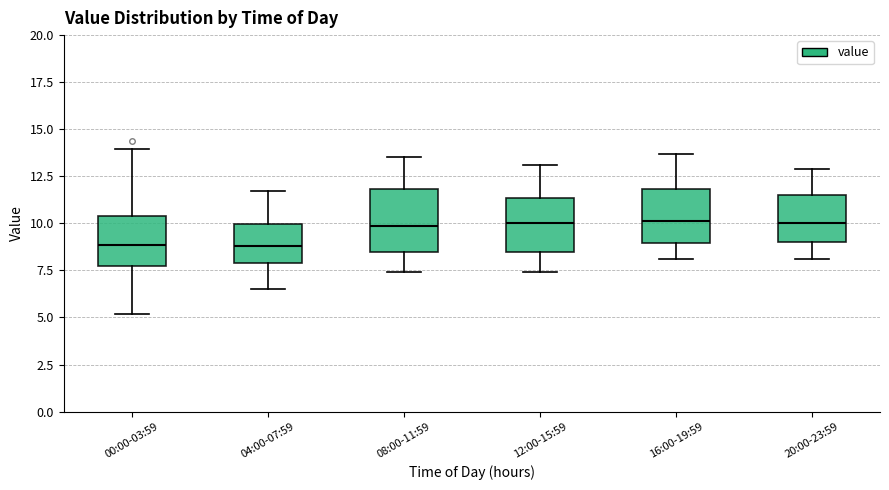

Comparing the boxes themselves (not the whiskers), which one is the tallest?

08:00-11:59